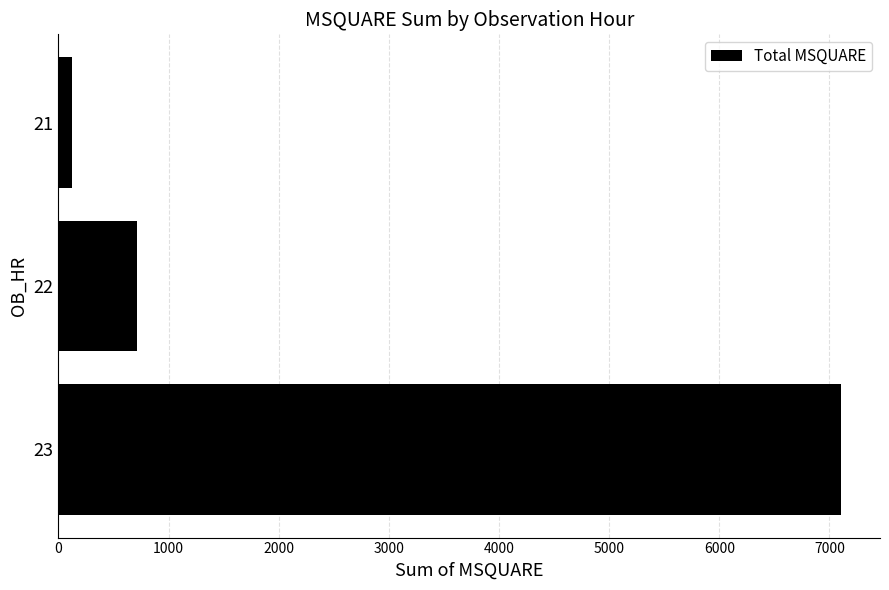

Reading top to bottom, extract all data points from this chart.

21=125	22=712	23=7104